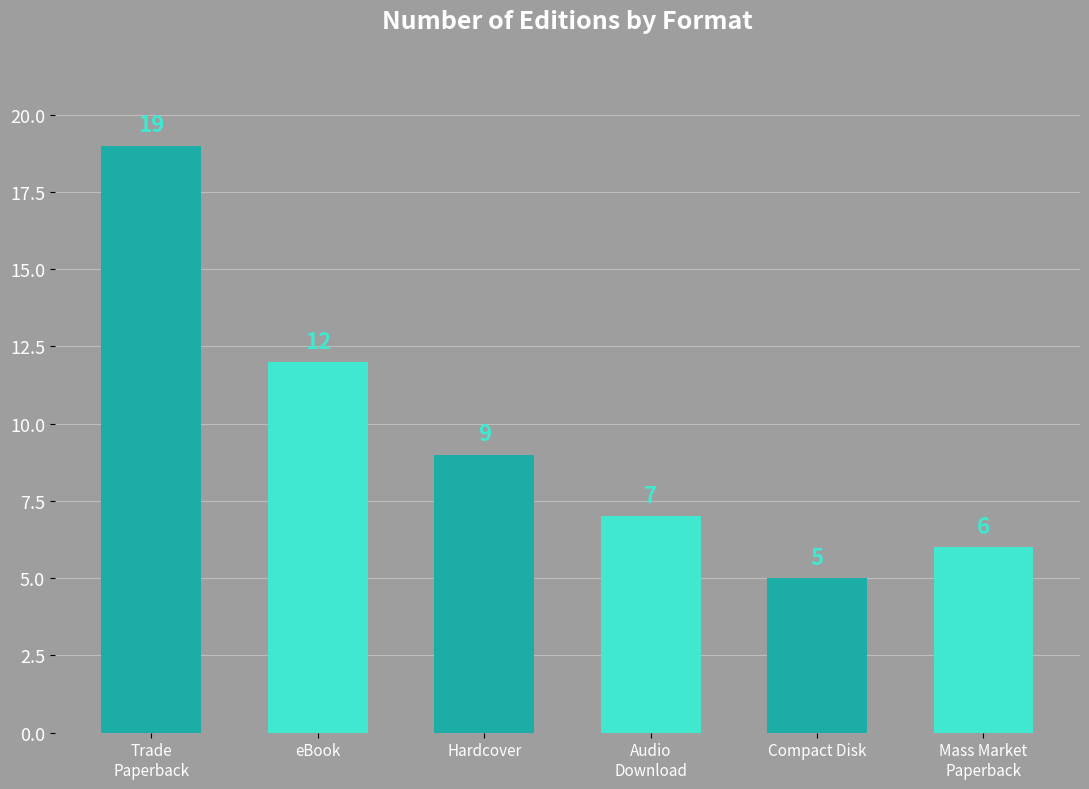

At which label does the data first exceed 9?

Trade
Paperback